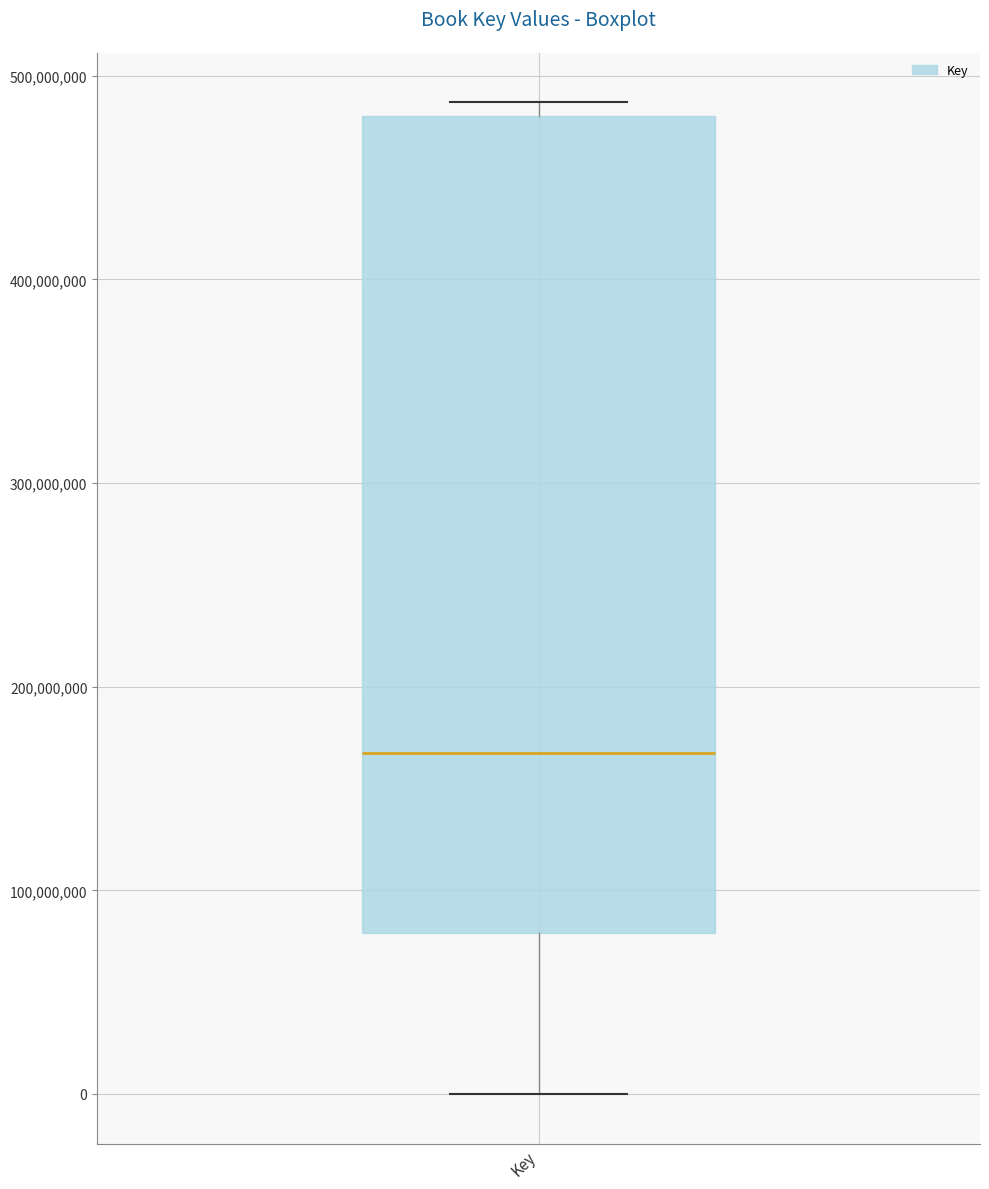

Transcribe this box plot: give where the median line is, the range the box spans, and where the two whiskers end, as read against the y-axis. The values are not printed on the chart, so give them approximately, as read against the axis.

median 170000000, box 80000000 to 480000000, whiskers 0 to 490000000